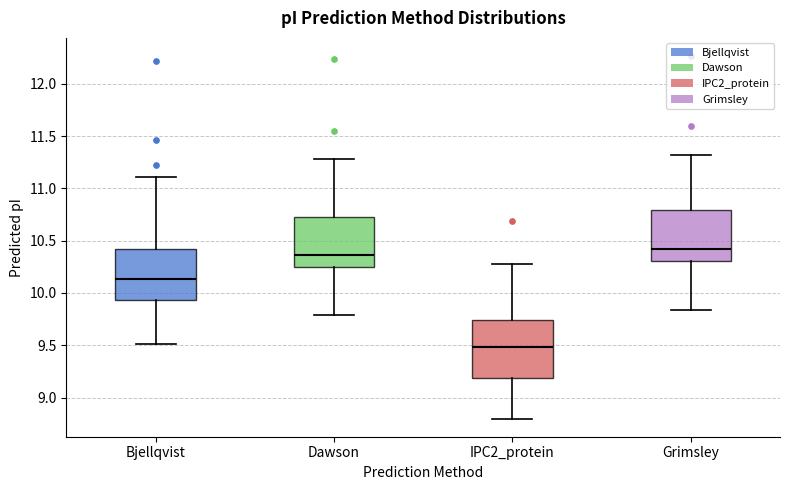

Where is the upper edge of the box for Grimsley on the y-axis? The values are not printed on the chart, so give them approximately, as read against the axis.

10.80